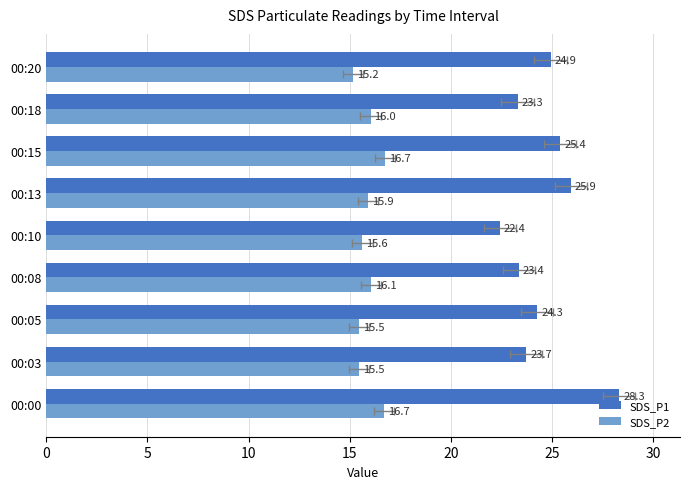

Which series has the largest total across all categories?

SDS_P1